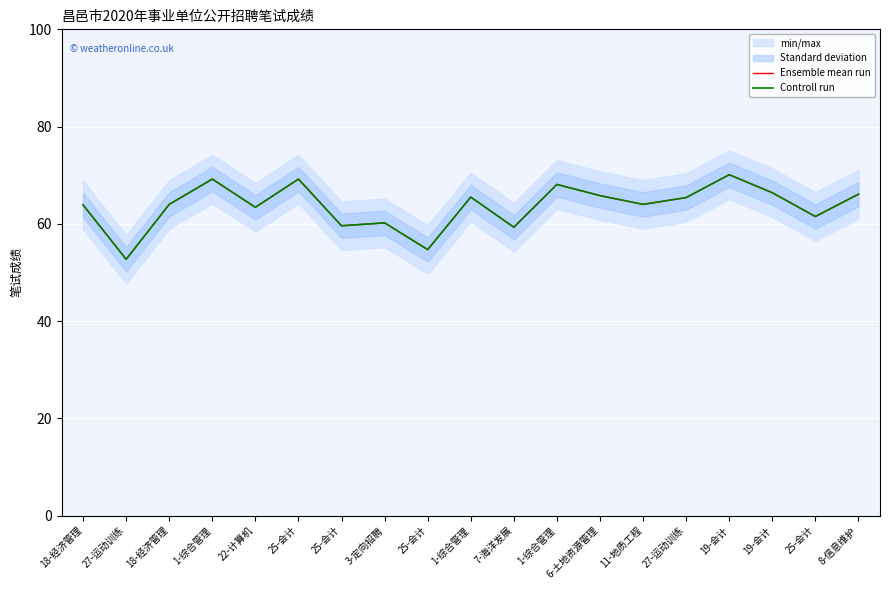

What is the greatest value displayed?

70.1